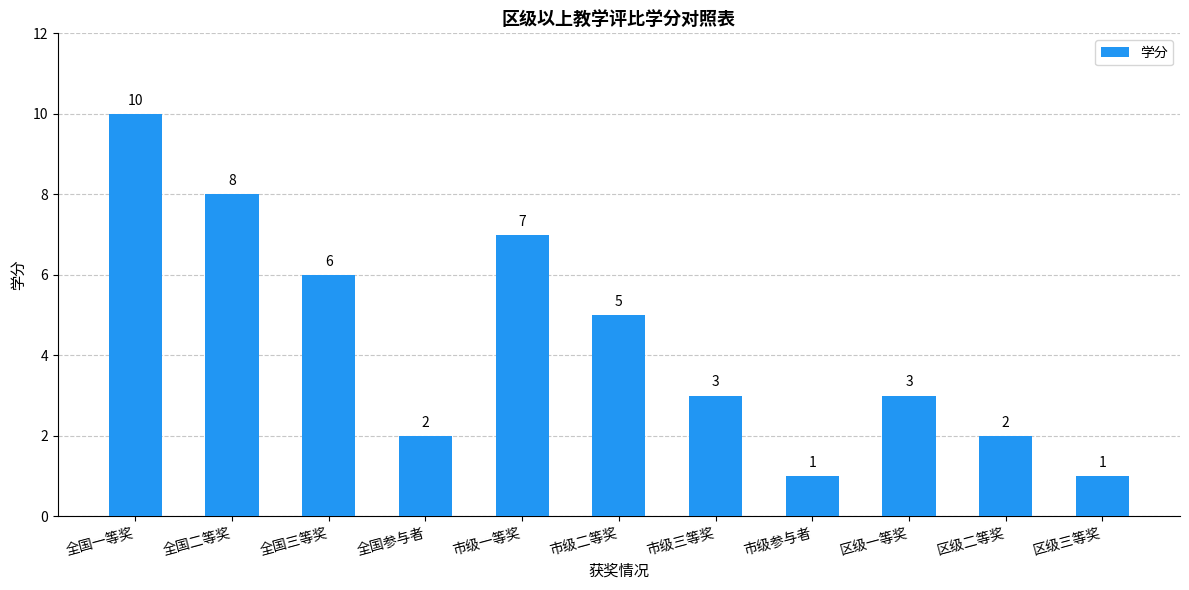

Are the bars horizontal?

No